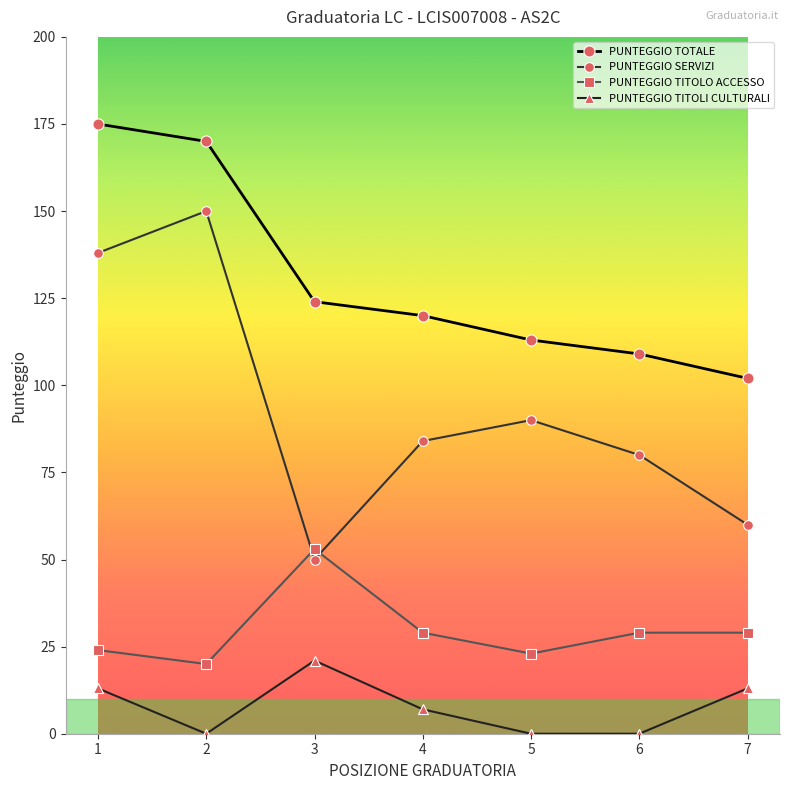

What is the lowest value of the PUNTEGGIO SERVIZI series?

50